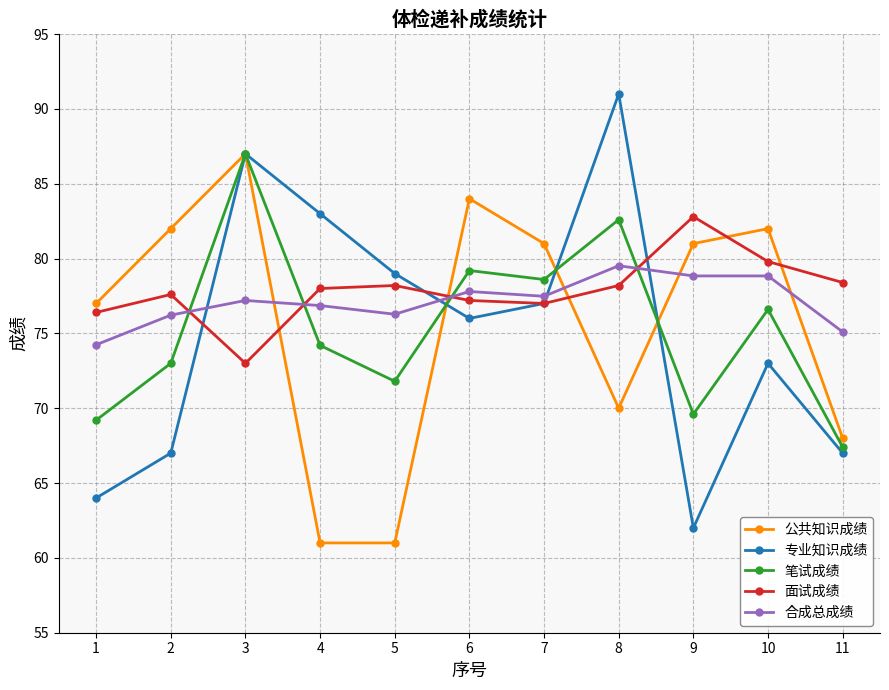

Which series changed the most between 2 and 10?

专业知识成绩